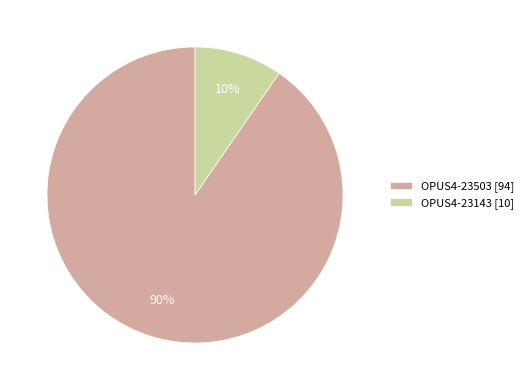

How many segments does this pie chart have?

2